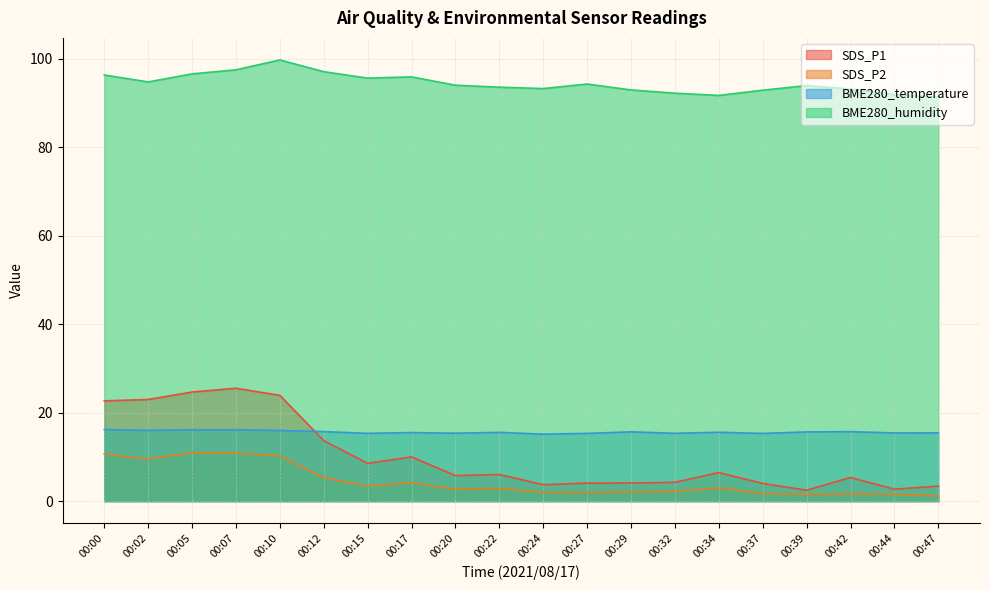

At how many categories does at least one series exceed 94?

10